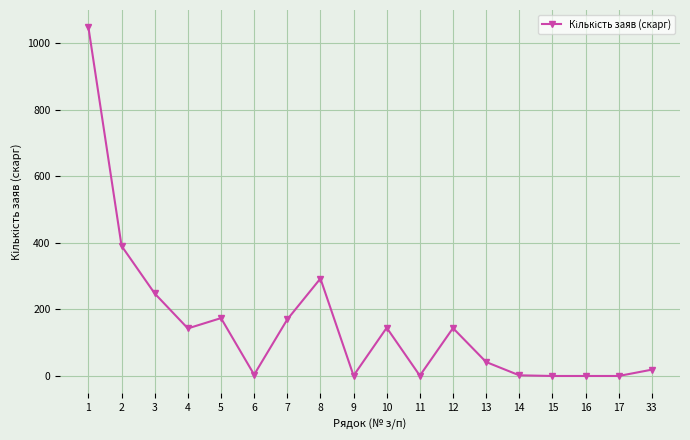

At which label does the data first exceed 143?

1